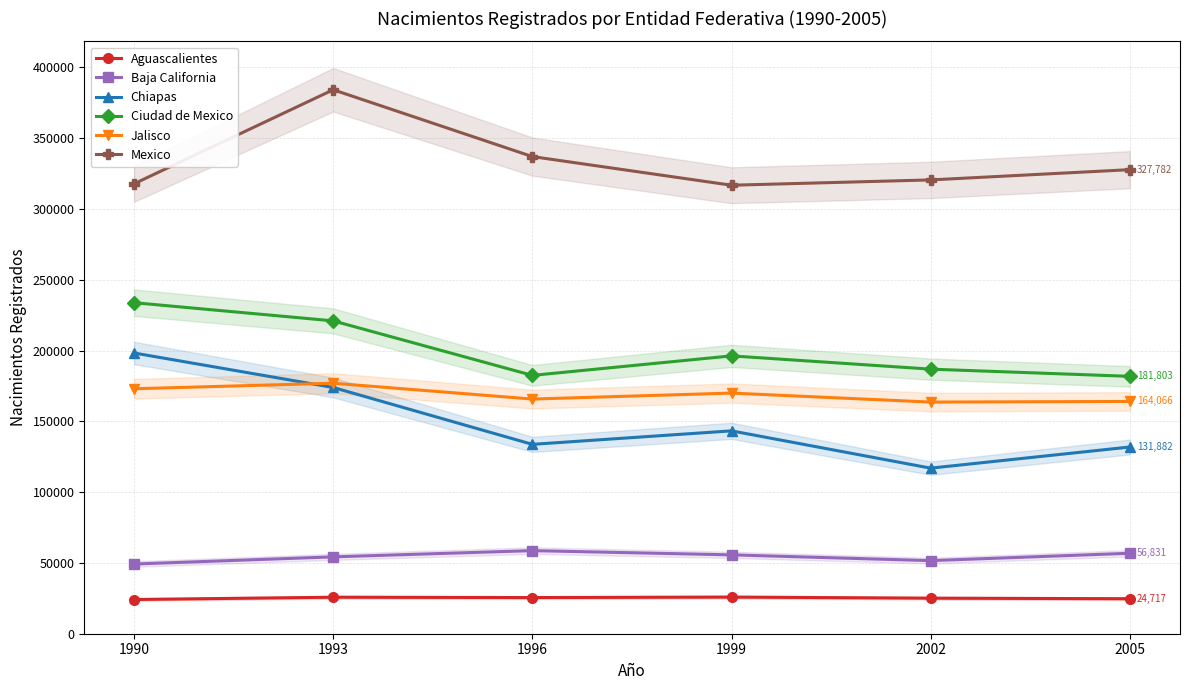

What is the difference between the Aguascalientes values at 1993 and 1996?

240